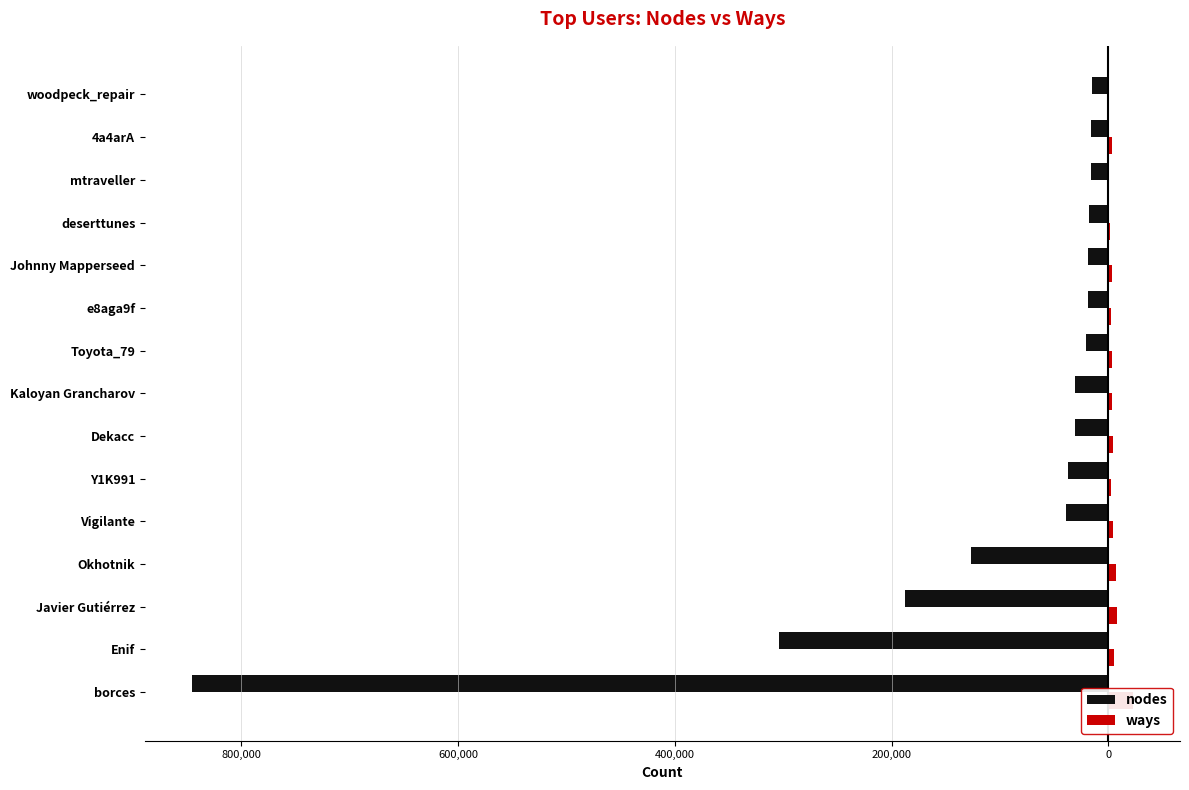

The value of nodes at Dekacc is -16641. True or false?

False